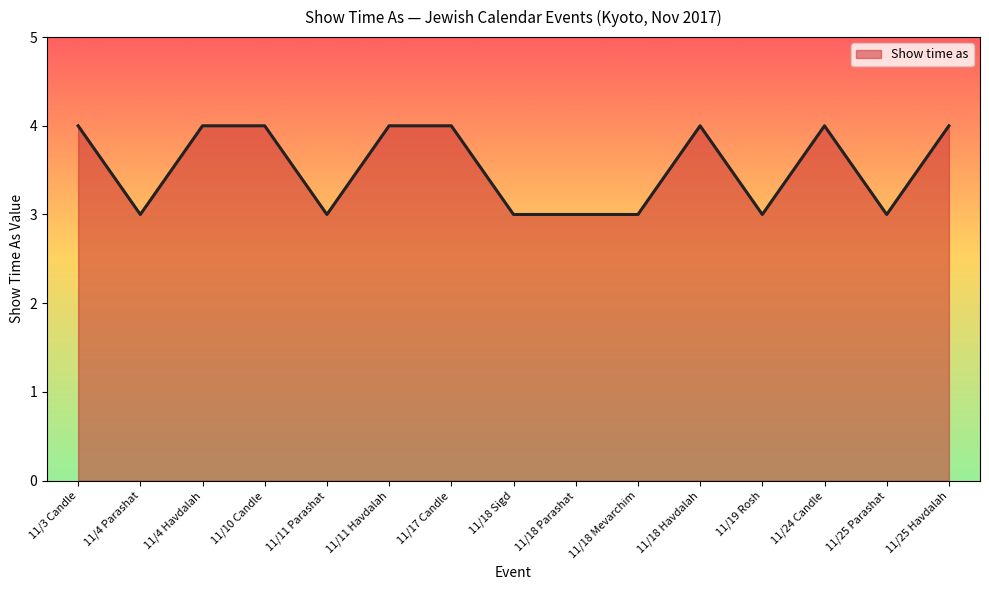

What value does the data have at 11/24 Candle?

4